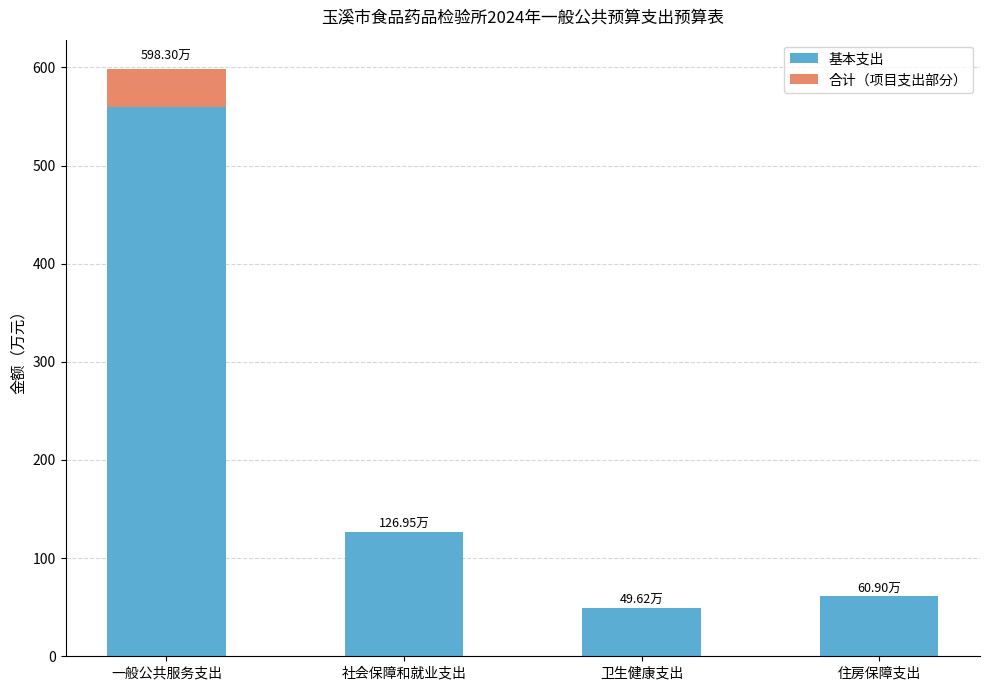

What is the highest value of the 基本支出 series?

559.3